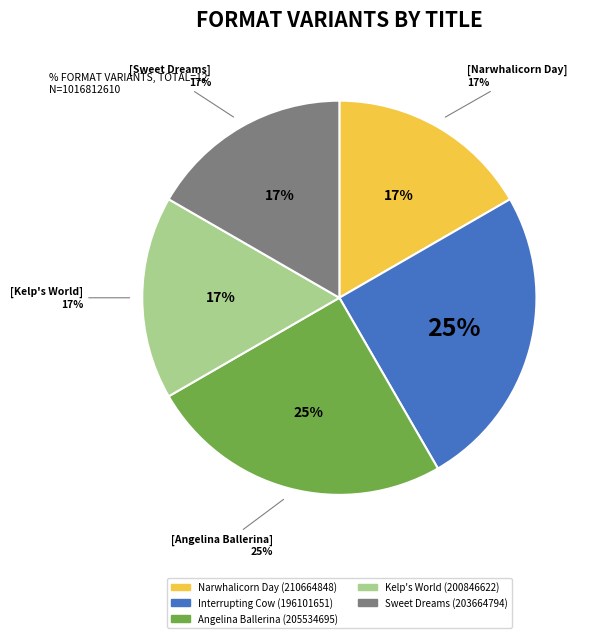

Is there any slice that represents more than half of the pie?

No